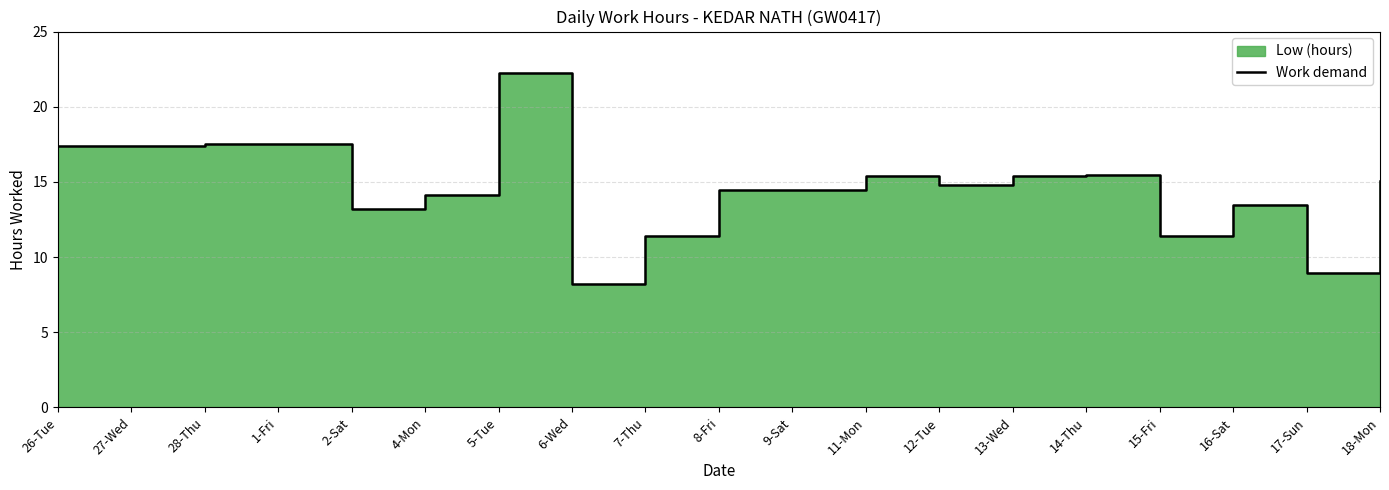

Which has a higher value, 16-Sat or 13-Wed?

13-Wed